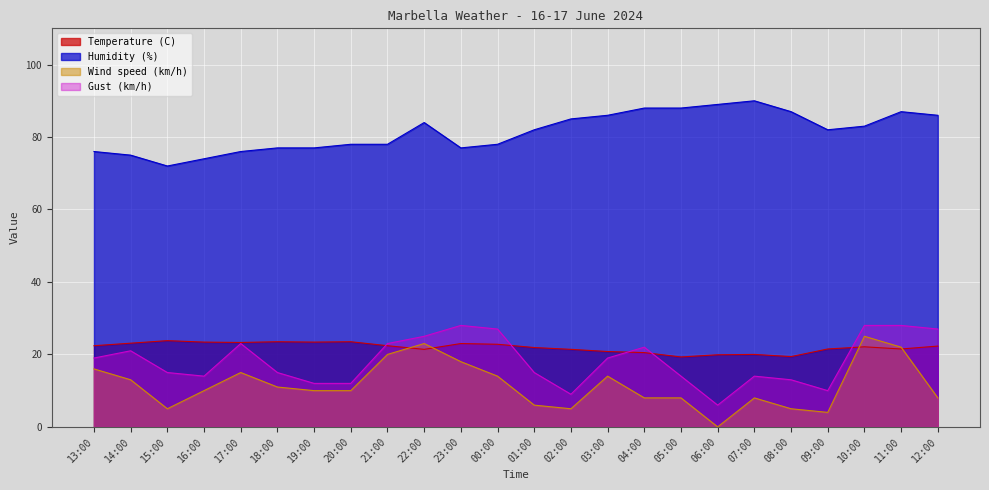

Reading right to left, extract all data points from this chart.

Temperature (C): 22.3	21.5	22.1	21.5	19.4	20.0	19.9	19.3	20.5	20.8	21.4	21.9	22.8	23.0	21.4	22.4	23.5	23.4	23.5	23.3	23.4	23.8	23.1	22.4
Humidity (%): 86.0	87.0	83.0	82.0	87.0	90.0	89.0	88.0	88.0	86.0	85.0	82.0	78.0	77.0	84.0	78.0	78.0	77.0	77.0	76.0	74.0	72.0	75.0	76.0
Wind speed (km/h): 8.0	22.0	25.0	4.0	5.0	8.0	0.0	8.0	8.0	14.0	5.0	6.0	14.0	18.0	23.0	20.0	10.0	10.0	11.0	15.0	10.0	5.0	13.0	16.0
Gust (km/h): 27.0	28.0	28.0	10.0	13.0	14.0	6.0	14.0	22.0	19.0	9.0	15.0	27.0	28.0	25.0	23.0	12.0	12.0	15.0	23.0	14.0	15.0	21.0	19.0